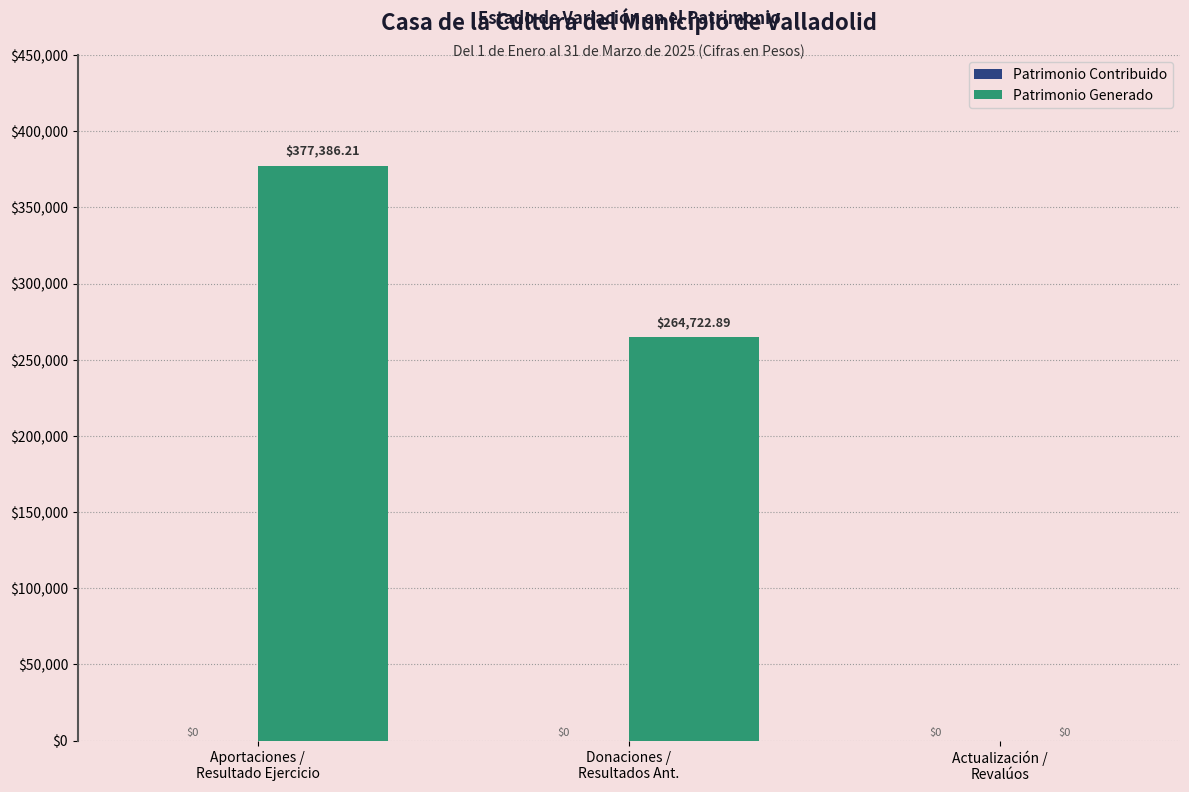

How many data points are above 264722?

2